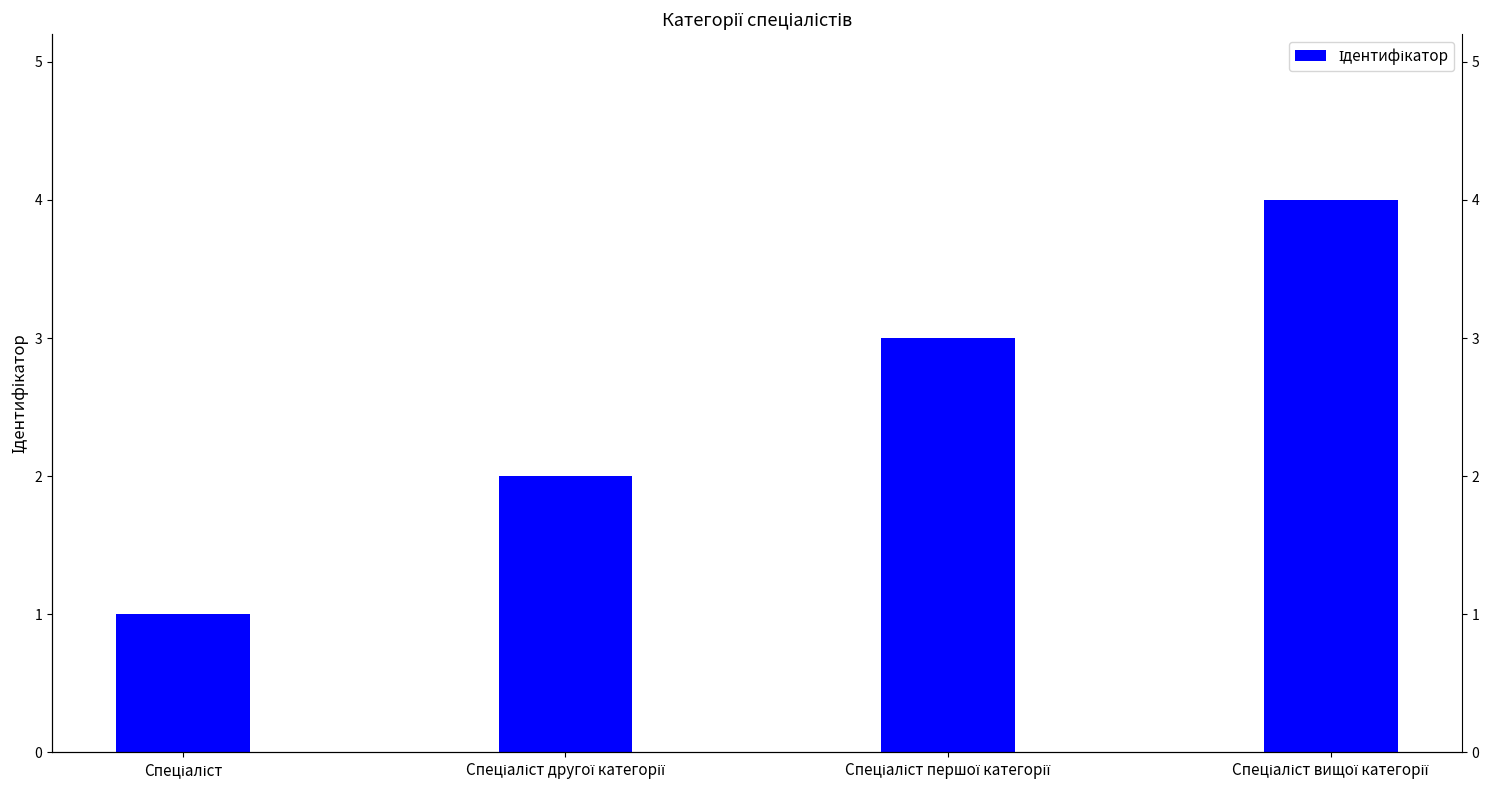

Reading left to right, transcribe all the data shown in this chart.

Спеціаліст=1	Спеціаліст другої категорії=2	Спеціаліст першої категорії=3	Спеціаліст вищої категорії=4